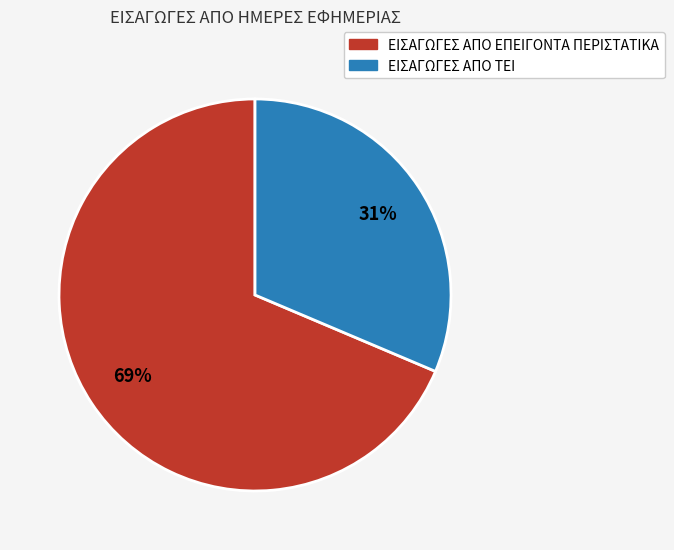

To the nearest percent, what is the combined percentage of ΕΙΣΑΓΩΓΕΣ ΑΠΟ ΤΕΙ and ΕΙΣΑΓΩΓΕΣ ΑΠΟ ΕΠΕΙΓΟΝΤΑ ΠΕΡΙΣΤΑΤΙΚΑ?

100%